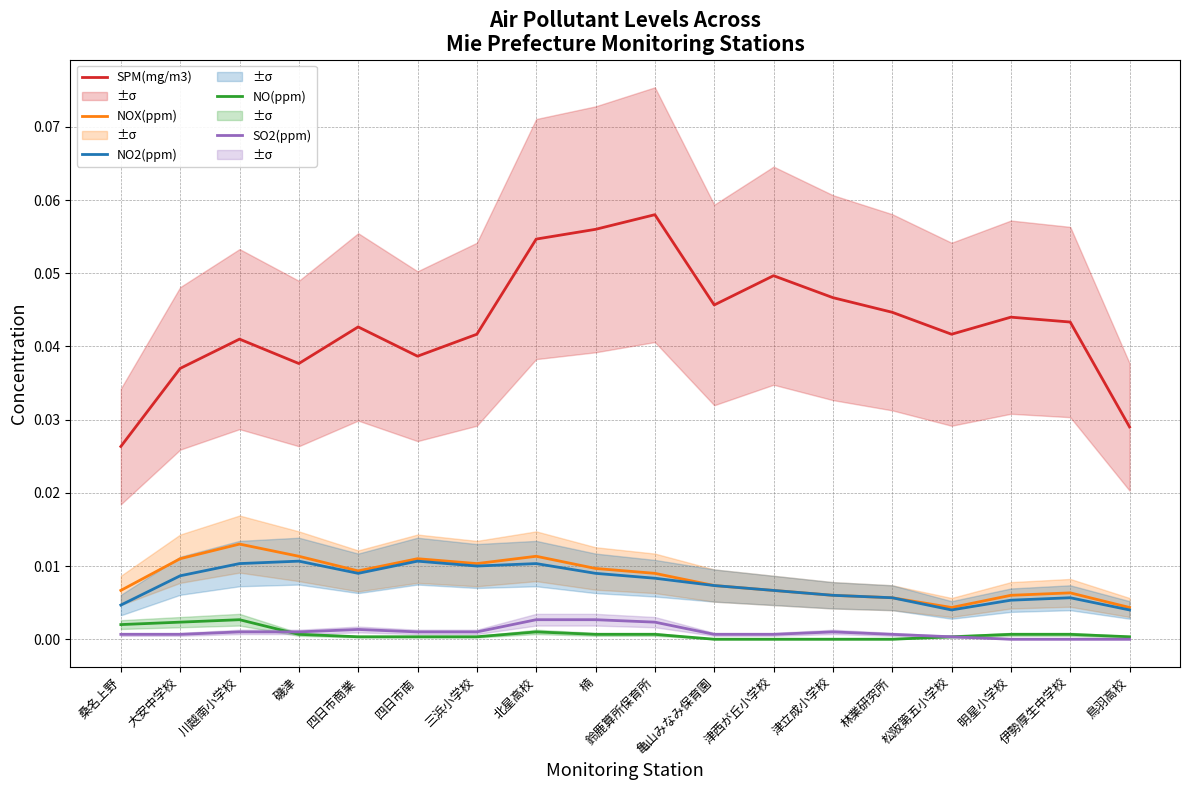

True or false: NOX(ppm) and NO2(ppm) intersect in this chart.

False